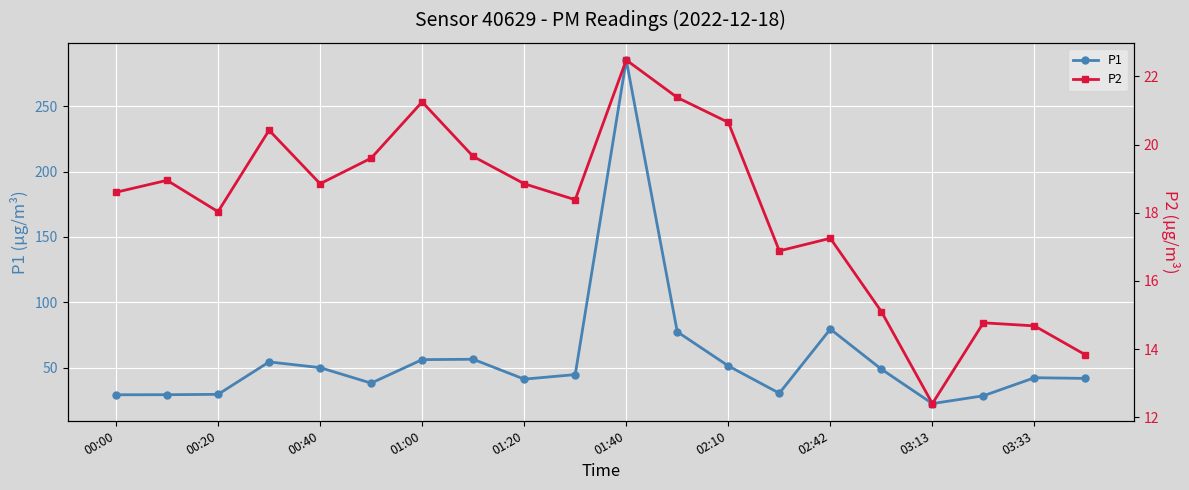

Which category has the highest value in the P1 series?

01:40